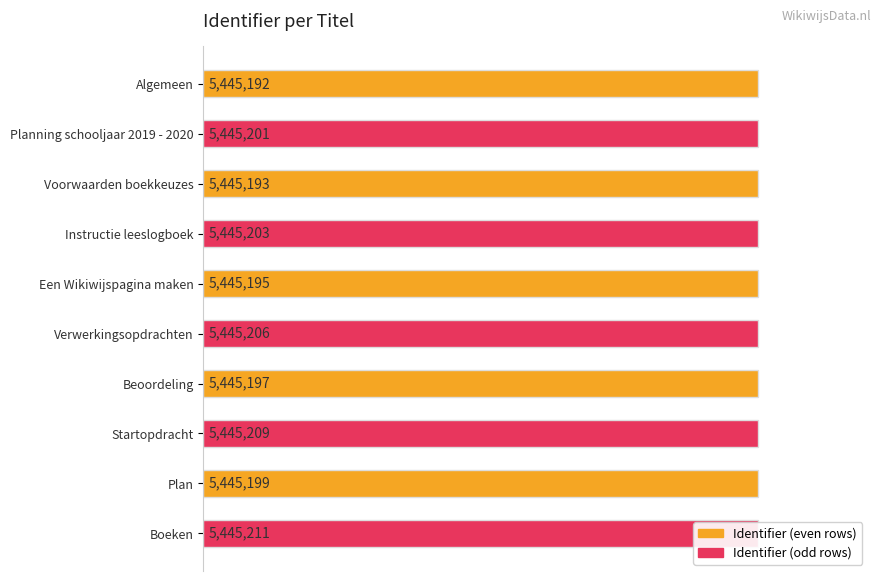

Between 0 and 40, which series saw the biggest shift?

Identifier (odd)